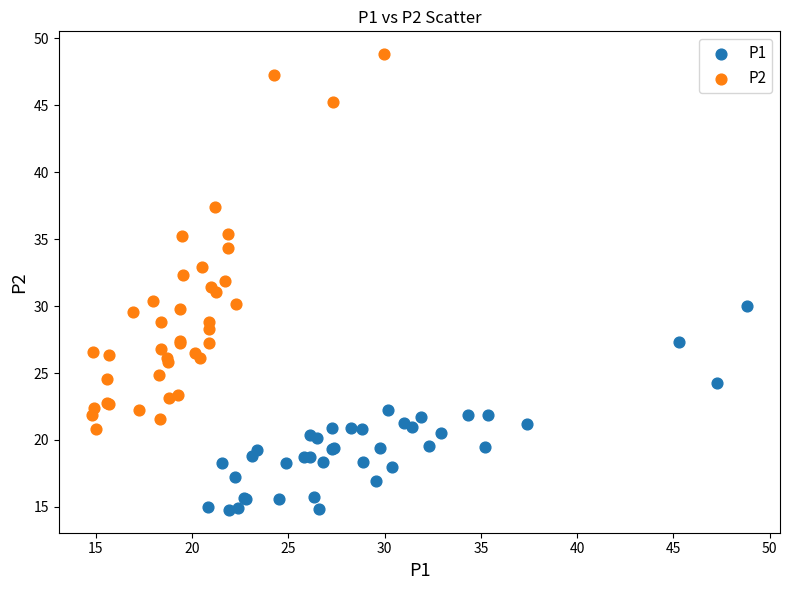

Which series has the largest Y range (max minus min)?

P2